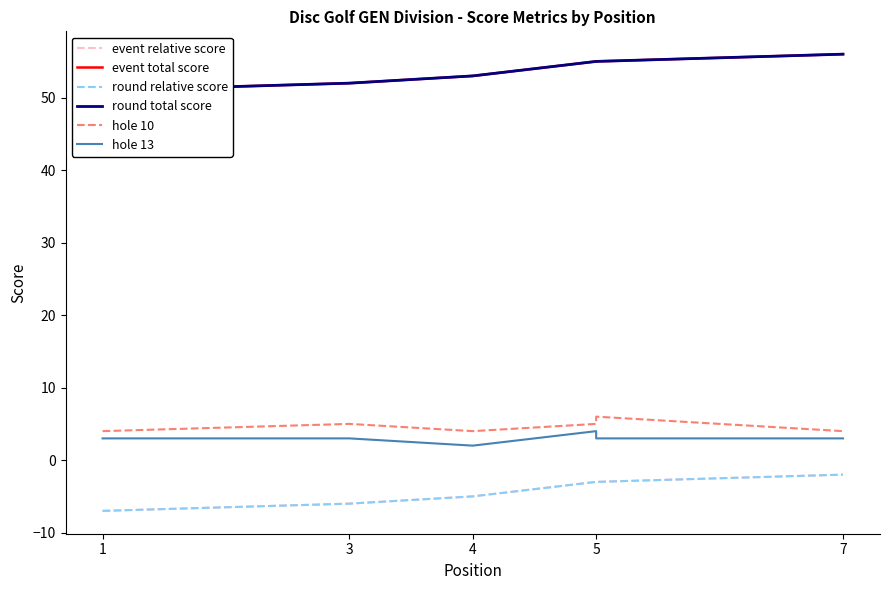

What are all the series names shown in the legend?

event relative score, event total score, round relative score, round total score, hole 10, hole 13